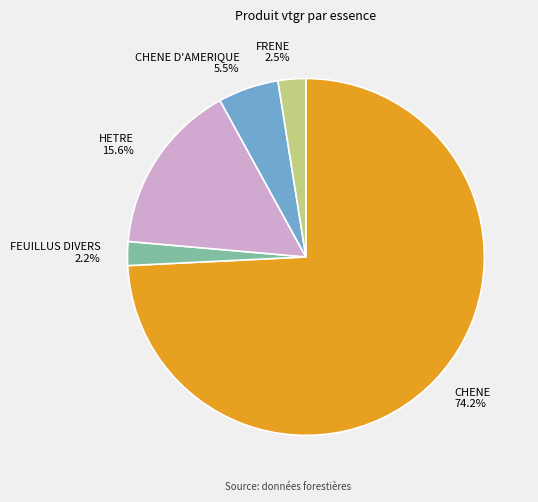

To the nearest percent, what portion does HETRE represent?

16%